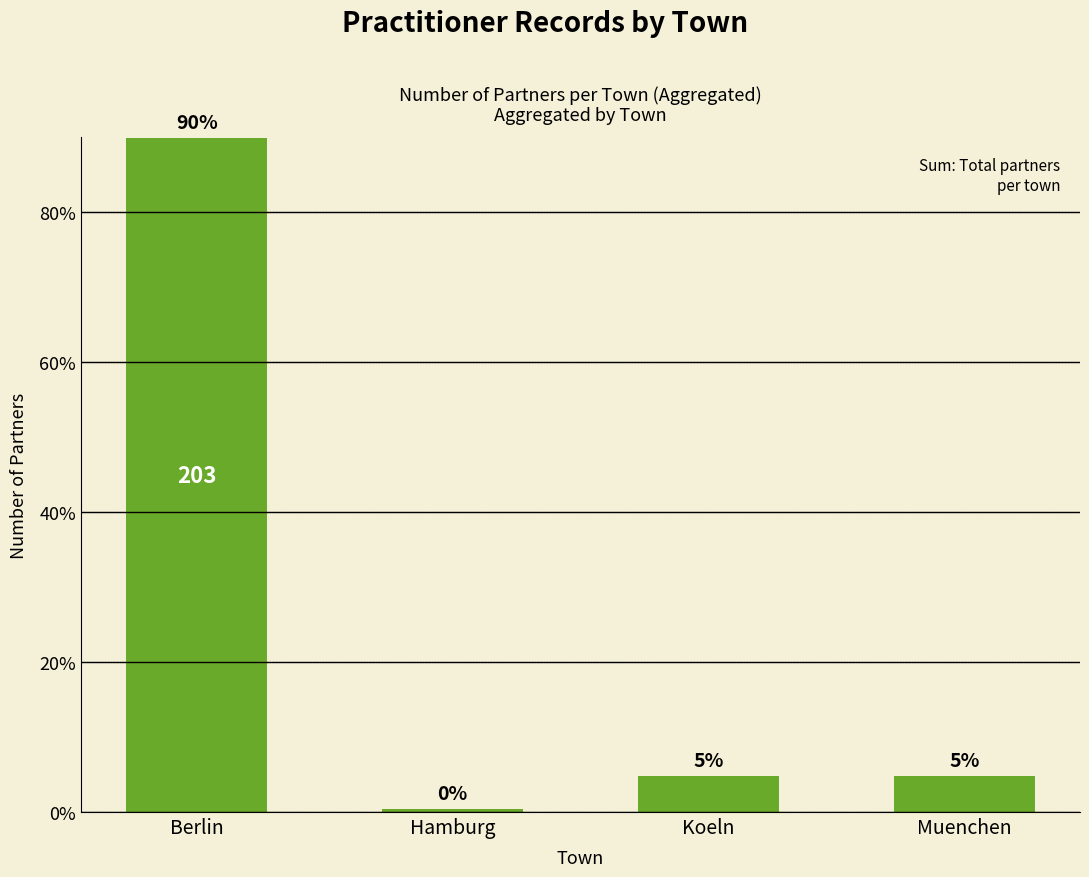

How many bars are there in total?

4